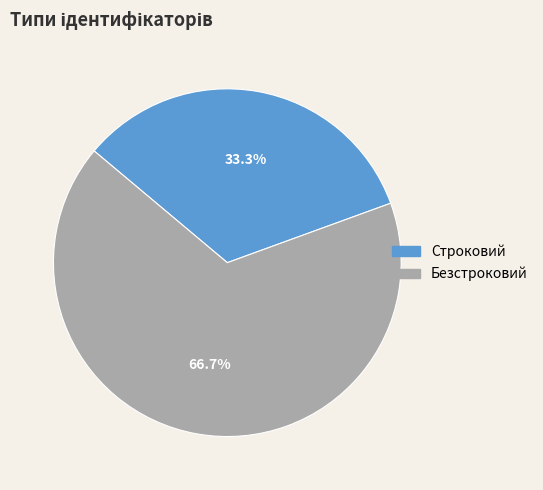

What is the smallest slice in the pie chart?

Строковий